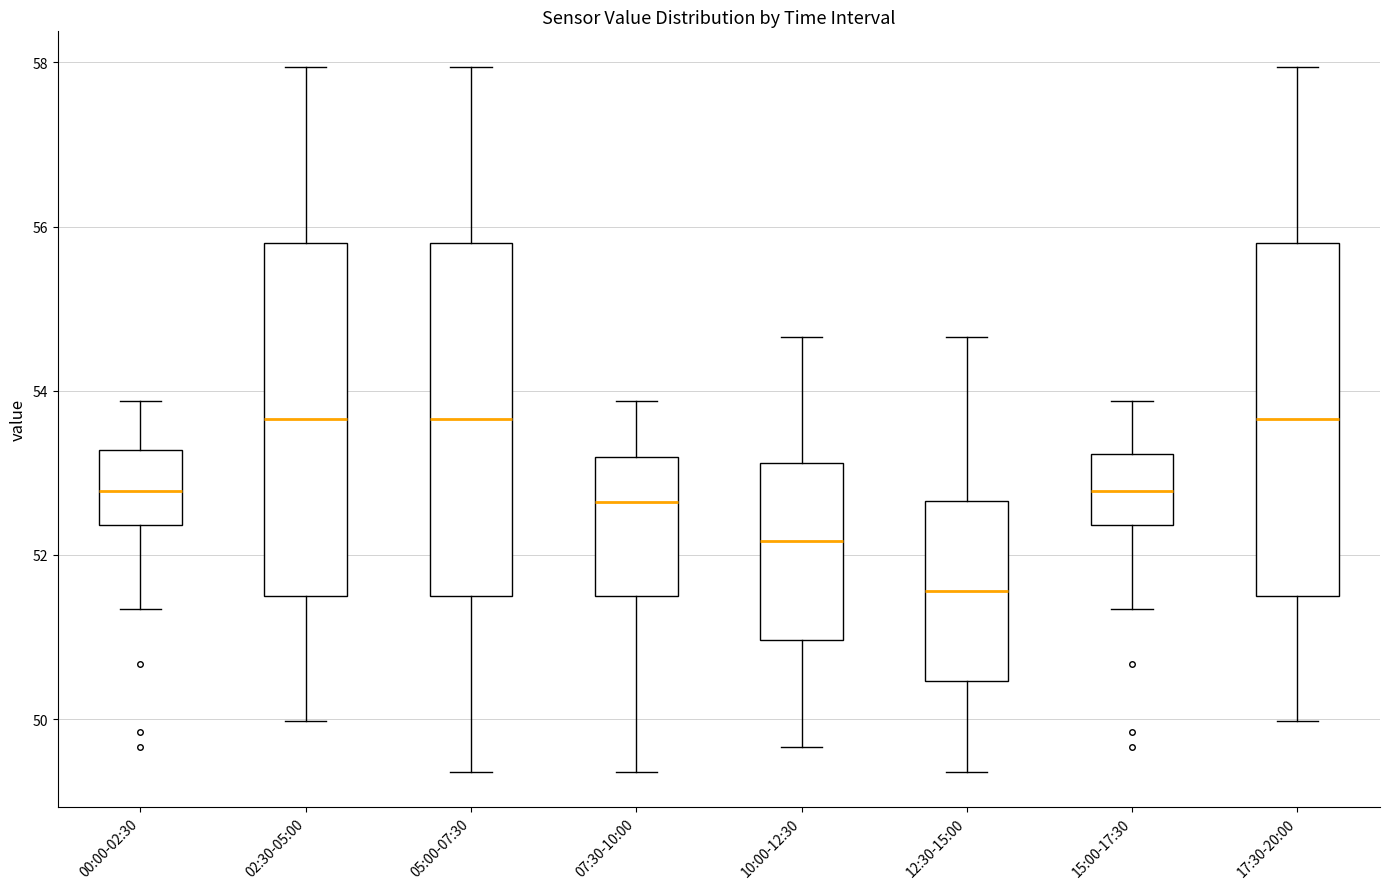

Reading left to right, read every box against the y-axis: the position of its median line, the range the box covers, and the ends of its whiskers. The values are not printed on the chart, so give them approximately, as read against the axis.

00:00-02:30: median 52.8, box 52.4 to 53.2, whiskers 51.4 to 53.8
02:30-05:00: median 53.6, box 51.6 to 55.8, whiskers 50.0 to 58.0
05:00-07:30: median 53.6, box 51.6 to 55.8, whiskers 49.4 to 58.0
07:30-10:00: median 52.6, box 51.6 to 53.2, whiskers 49.4 to 53.8
10:00-12:30: median 52.2, box 51.0 to 53.2, whiskers 49.6 to 54.6
12:30-15:00: median 51.6, box 50.4 to 52.6, whiskers 49.4 to 54.6
15:00-17:30: median 52.8, box 52.4 to 53.2, whiskers 51.4 to 53.8
17:30-20:00: median 53.6, box 51.6 to 55.8, whiskers 50.0 to 58.0